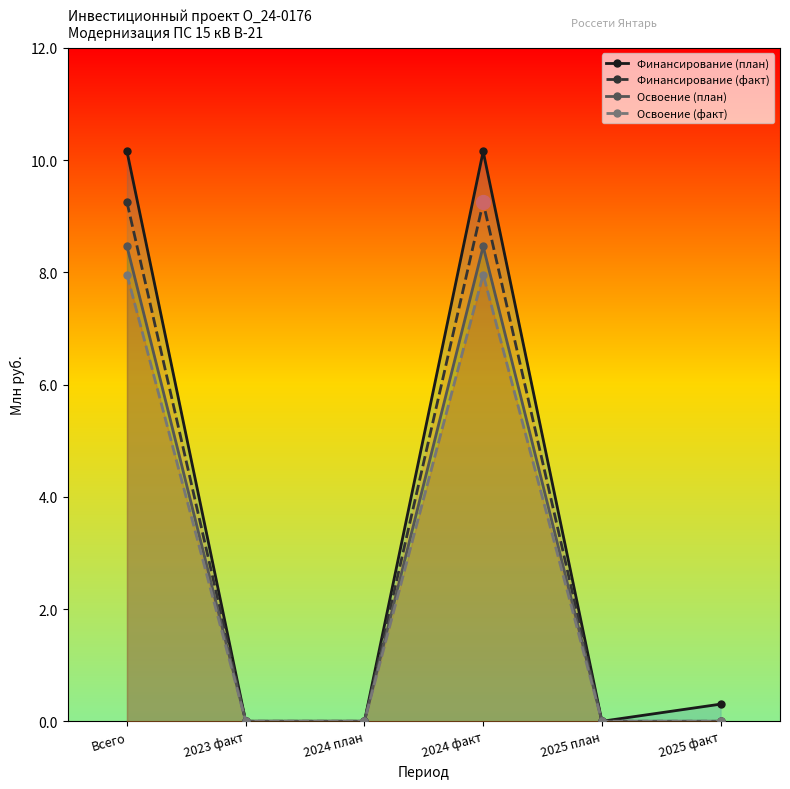

True or false: Финансирование (план) and Освоение (факт) intersect in this chart.

False